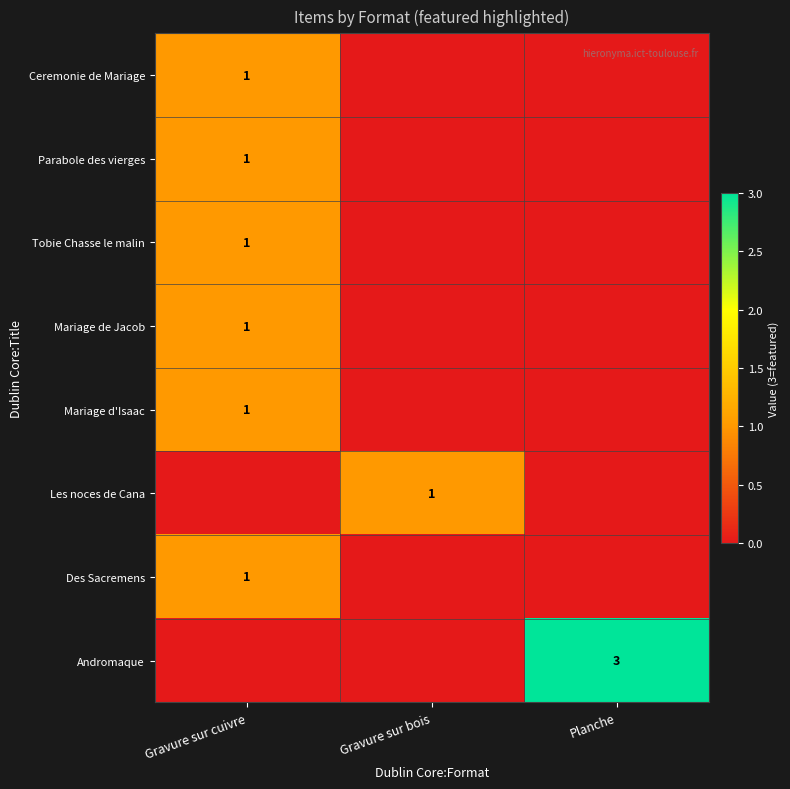

True or false: Les noces de Cana has a value of 0 at Gravure sur bois.

False